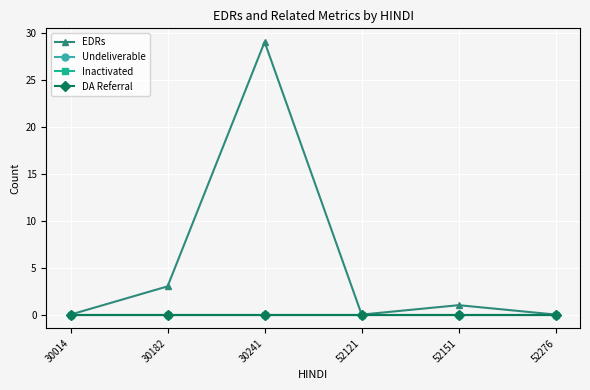

Is this an area chart (filled region under the line)?

No